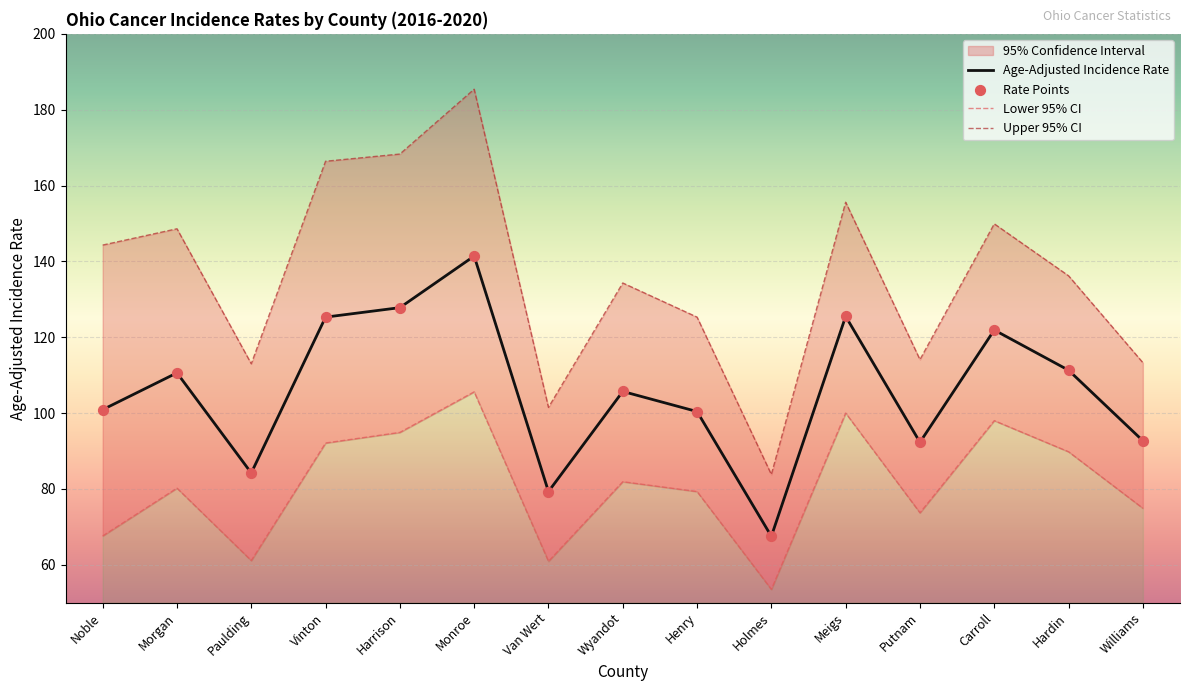

Which series reaches the minimum Y coordinate?

Lower 95% CI